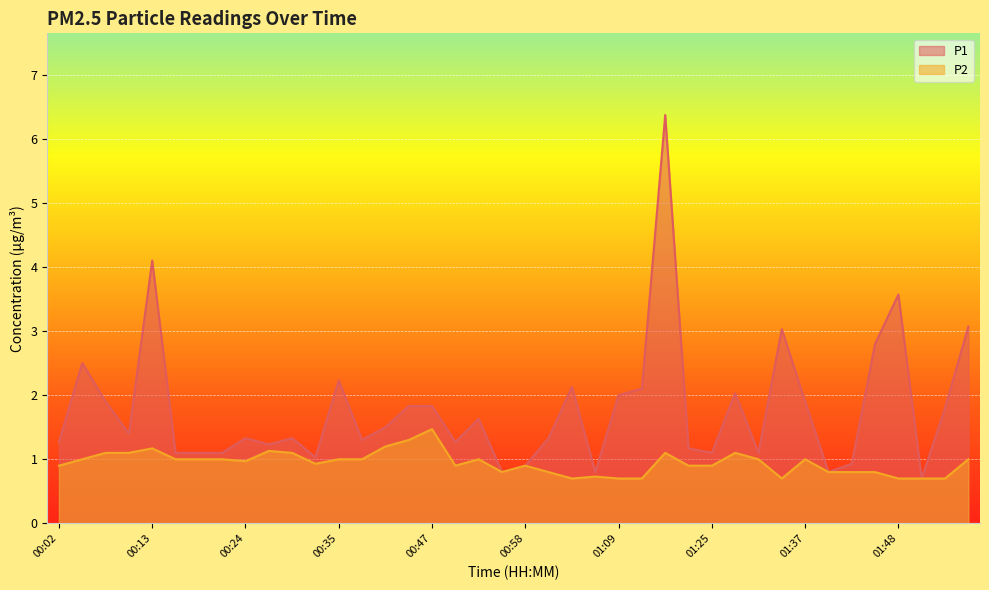

True or false: P2 has a value of 1.5 at 00:47.

True